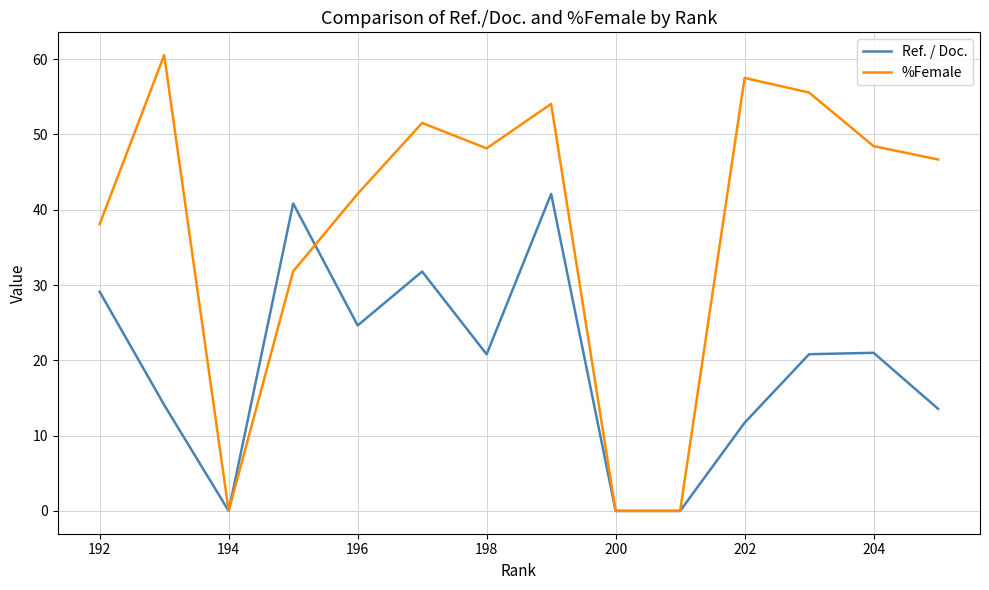

Rank the series by their maximum value, from lowest to highest.

Ref. / Doc., %Female